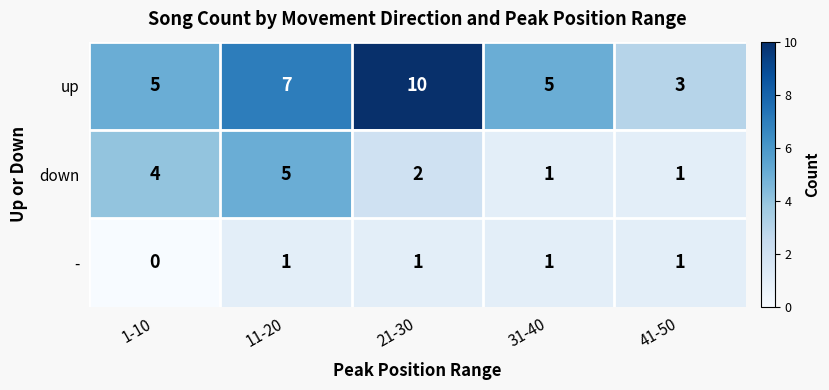

Reading left to right, transcribe all the data shown in this chart.

up: 5	7	10	5	3
down: 4	5	2	1	1
-: 0	1	1	1	1